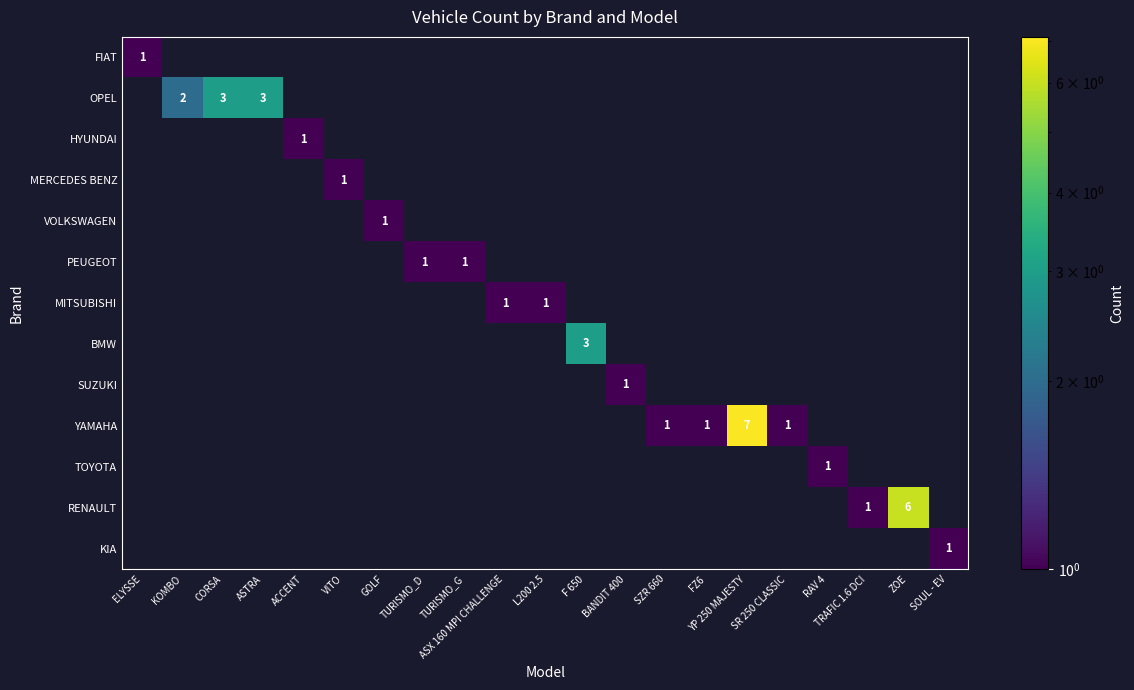

What is the difference between the highest and lowest values at KOMBO?

2